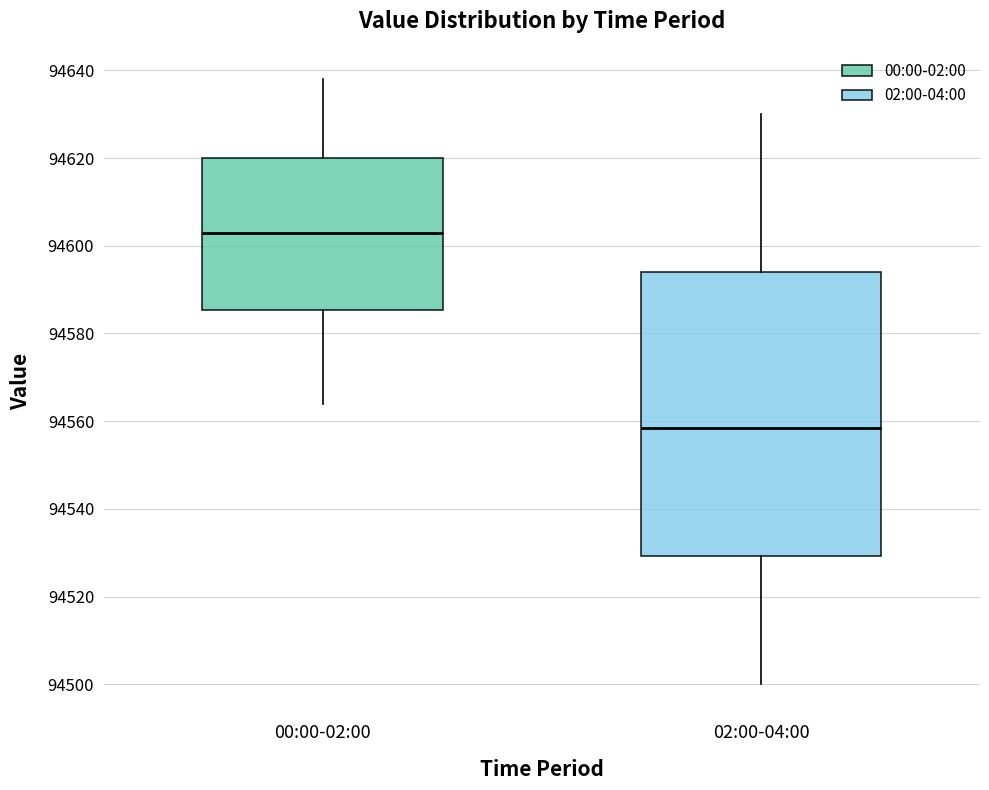

Reading left to right, read every box against the y-axis: the position of its median line, the range the box covers, and the ends of its whiskers. The values are not printed on the chart, so give them approximately, as read against the axis.

00:00-02:00: median 94604, box 94586 to 94620, whiskers 94564 to 94638
02:00-04:00: median 94558, box 94530 to 94594, whiskers 94500 to 94630